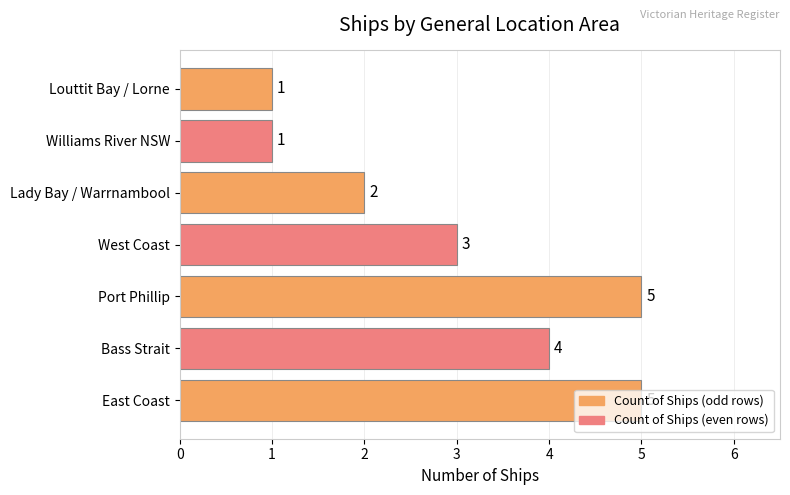

Where is the data nearest to the value 3?

West Coast